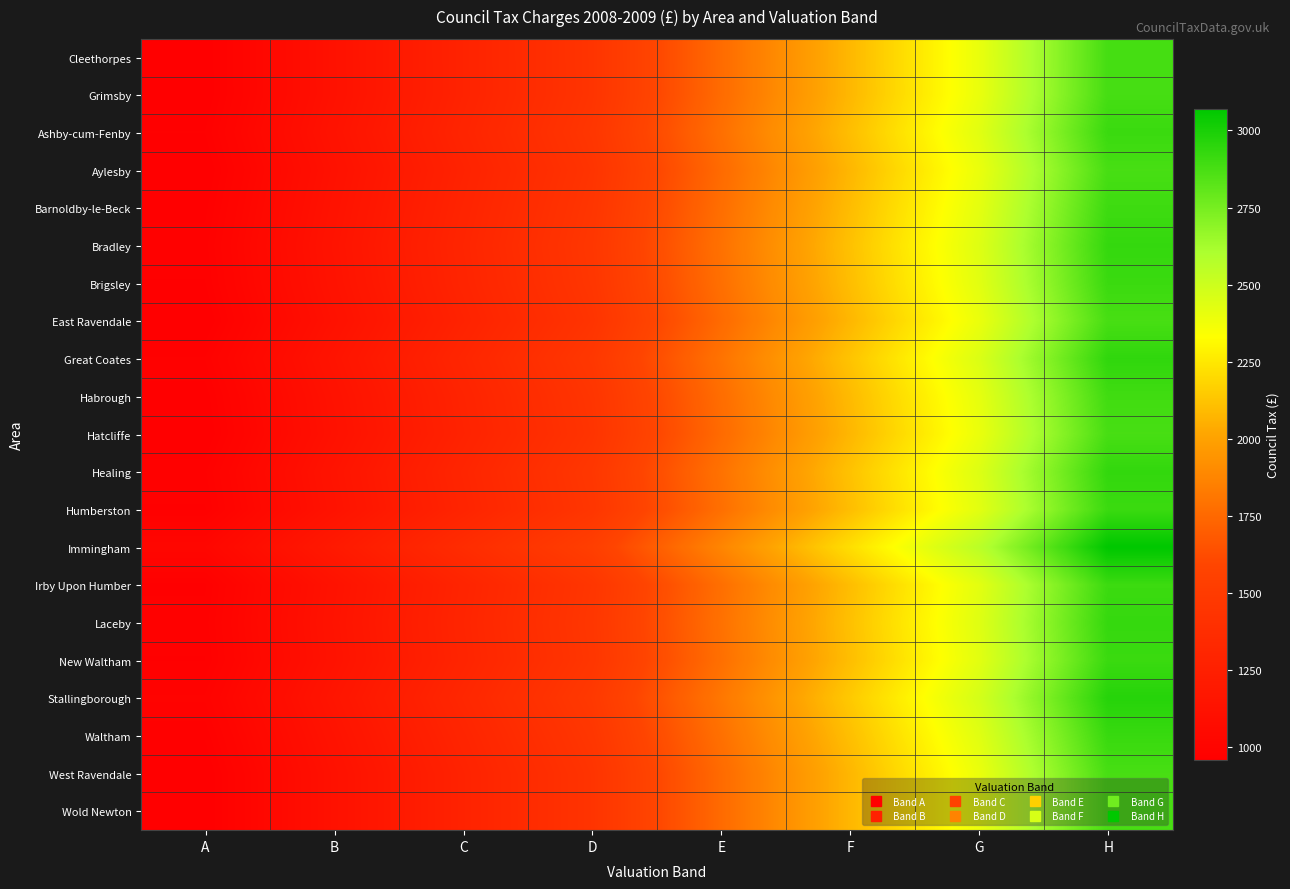

What is the total value across all series at F?

44174.8